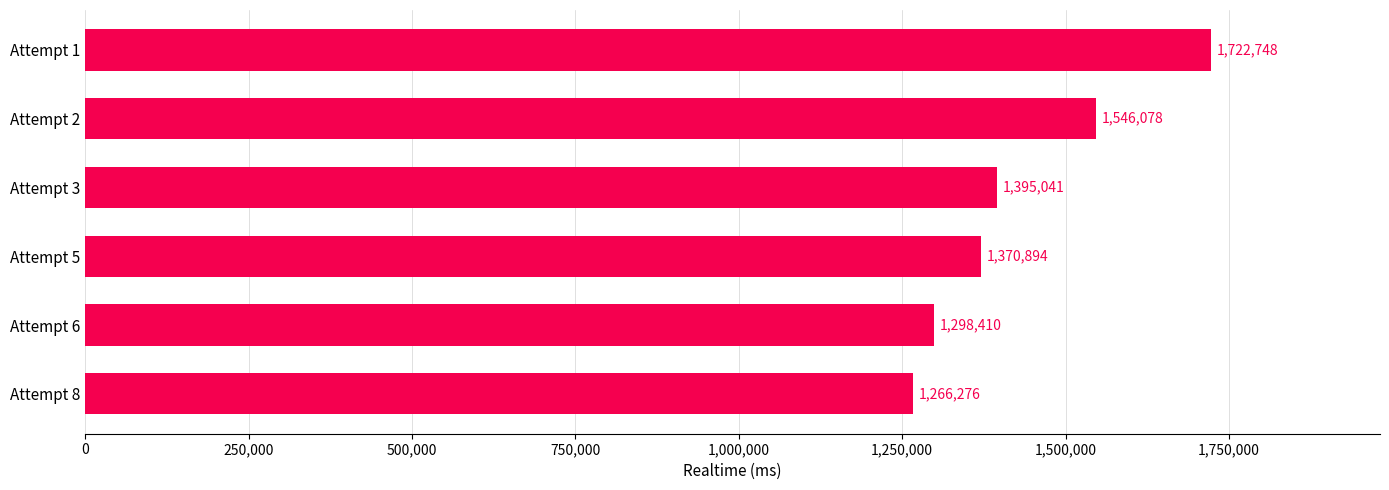

Reading bottom to top, list all the values displayed in this chart.

Attempt 8=1266276	Attempt 6=1298410	Attempt 5=1370894	Attempt 3=1395041	Attempt 2=1546078	Attempt 1=1722748